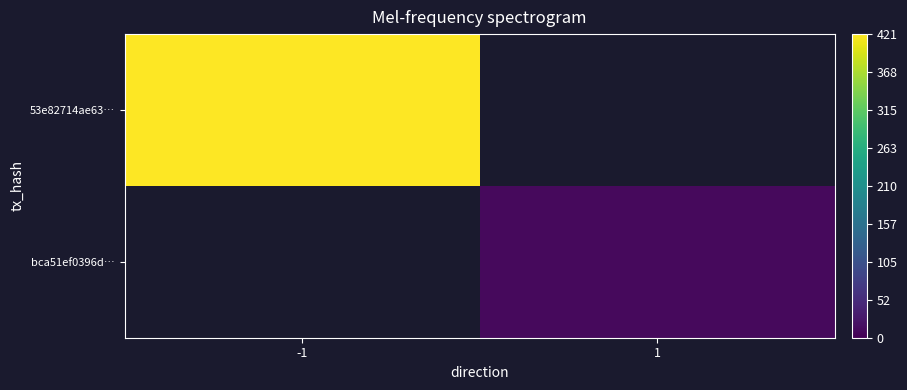

At how many categories does at least one series exceed 398?

1